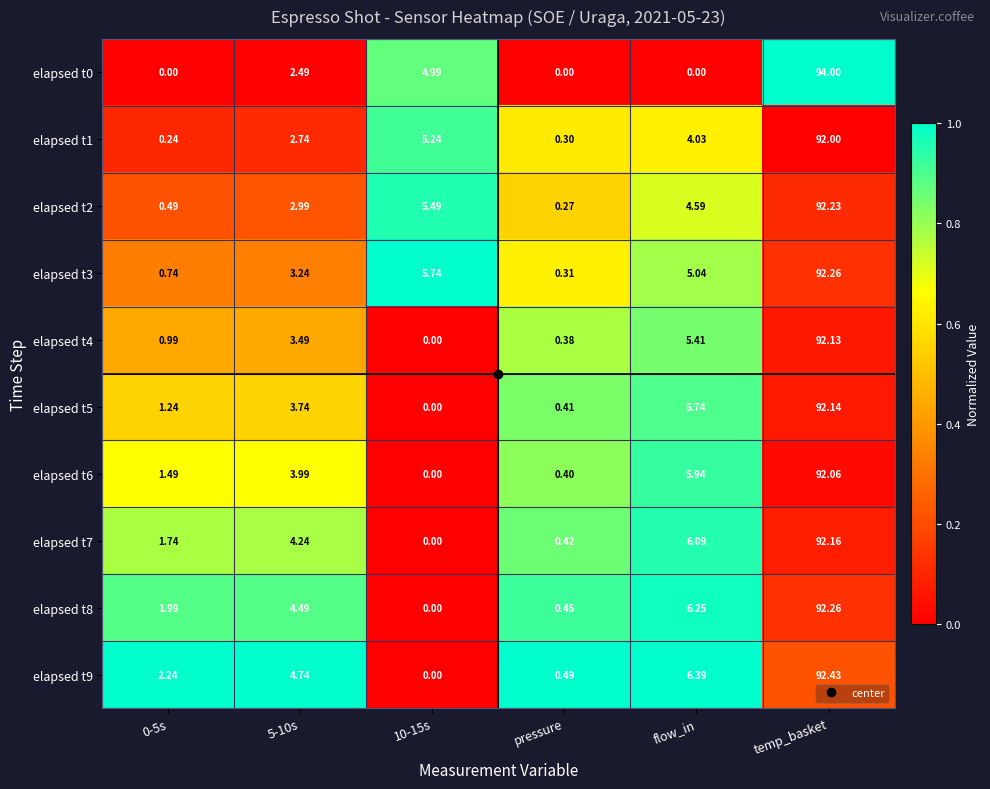

At how many categories does at least one series exceed 0?

6